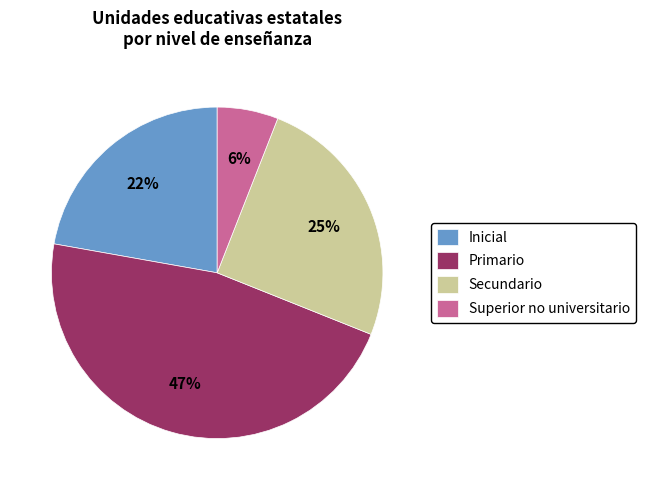

Which slice is the smallest?

Superior no universitario